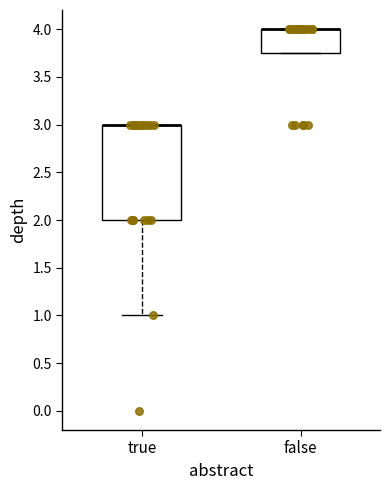

Reading left to right, read every box against the y-axis: the position of its median line, the range the box covers, and the ends of its whiskers. The values are not printed on the chart, so give them approximately, as read against the axis.

true: median 3.00 (drawn on the box's upper edge), box 2.00 to 3.00, whiskers 1.00 to 3.00
false: median 4.00 (drawn on the box's upper edge), box 3.75 to 4.00, whiskers 3.75 to 4.00